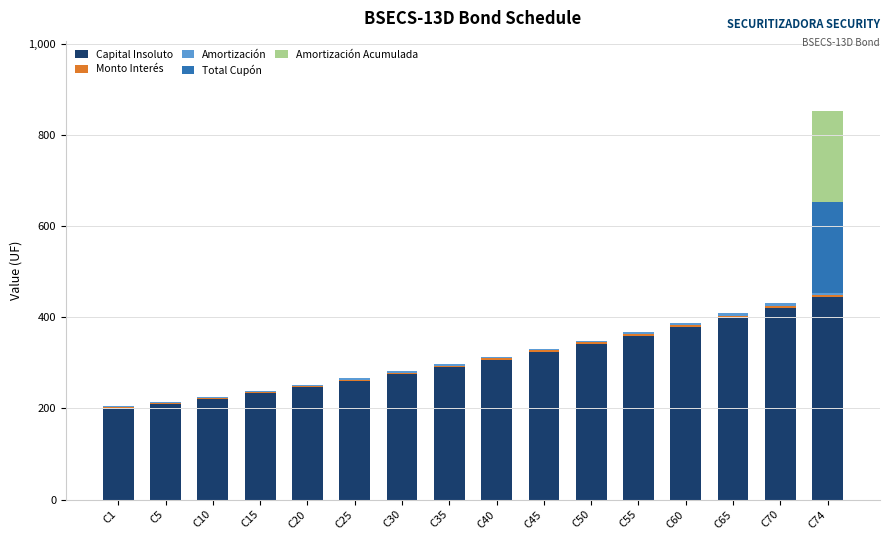

What is the sum of all Capital Insoluto values?

4909.6